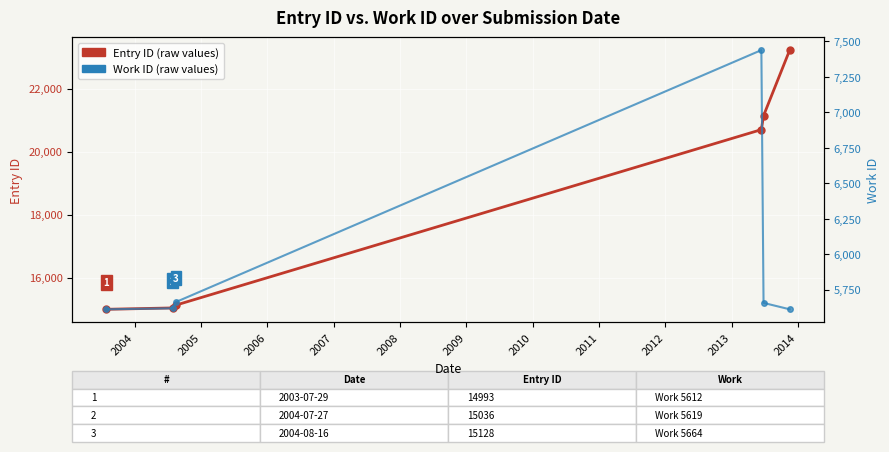

True or false: Entry ID and Work ID intersect in this chart.

False